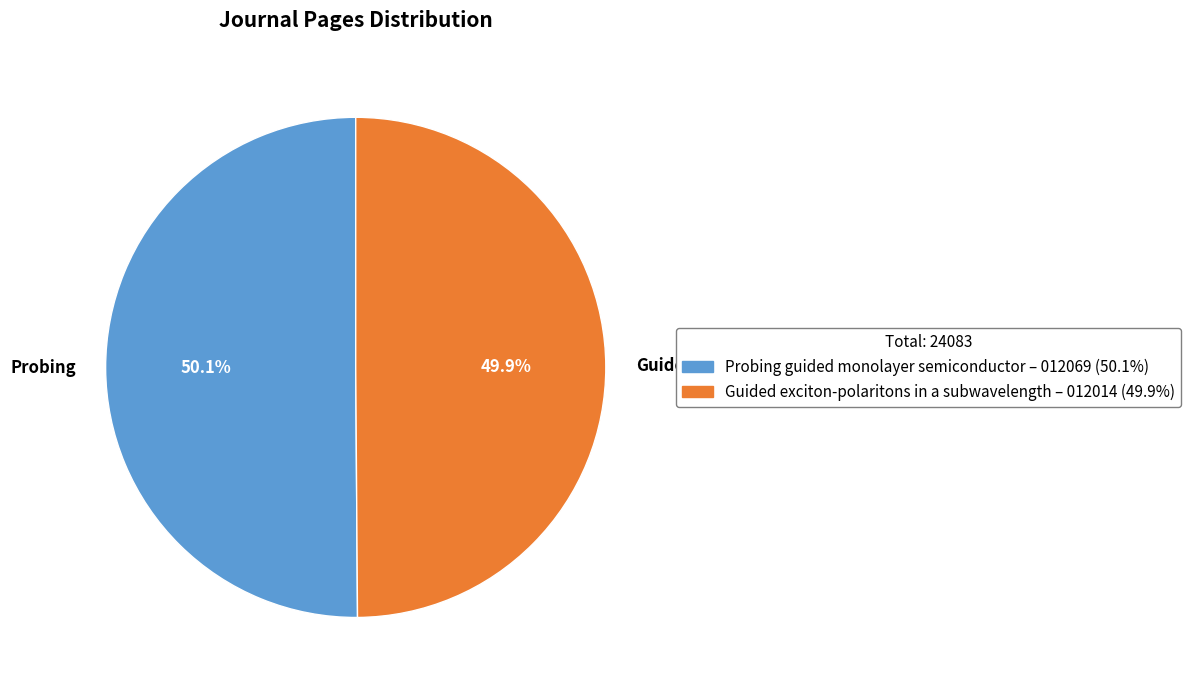

To the nearest percent, what is the average slice percentage?

50%